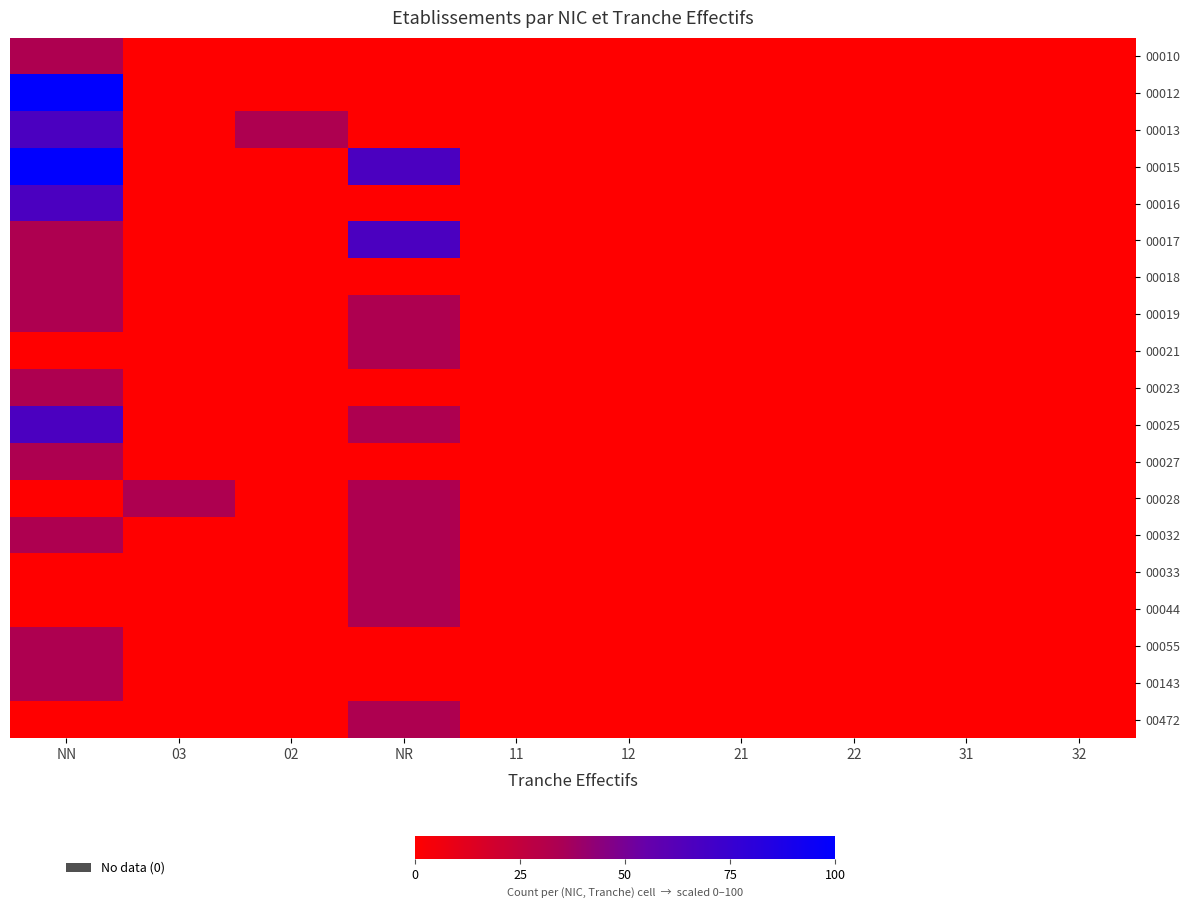

List the series in order of their peak value, lowest first.

00010, 00018, 00019, 00021, 00023, 00027, 00028, 00032, 00033, 00044, 00055, 00143, 00472, 00013, 00016, 00017, 00025, 00012, 00015